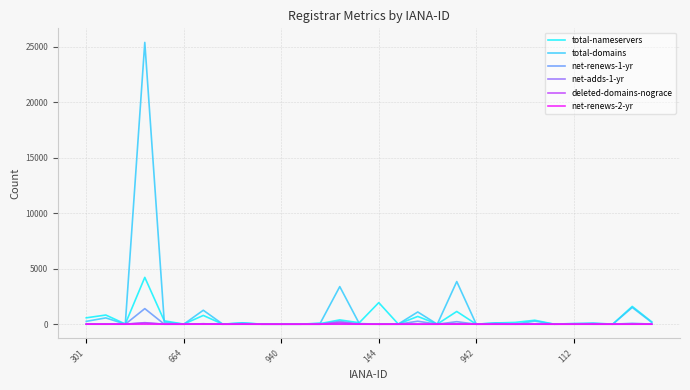

What is the maximum value shown in the chart?

25410